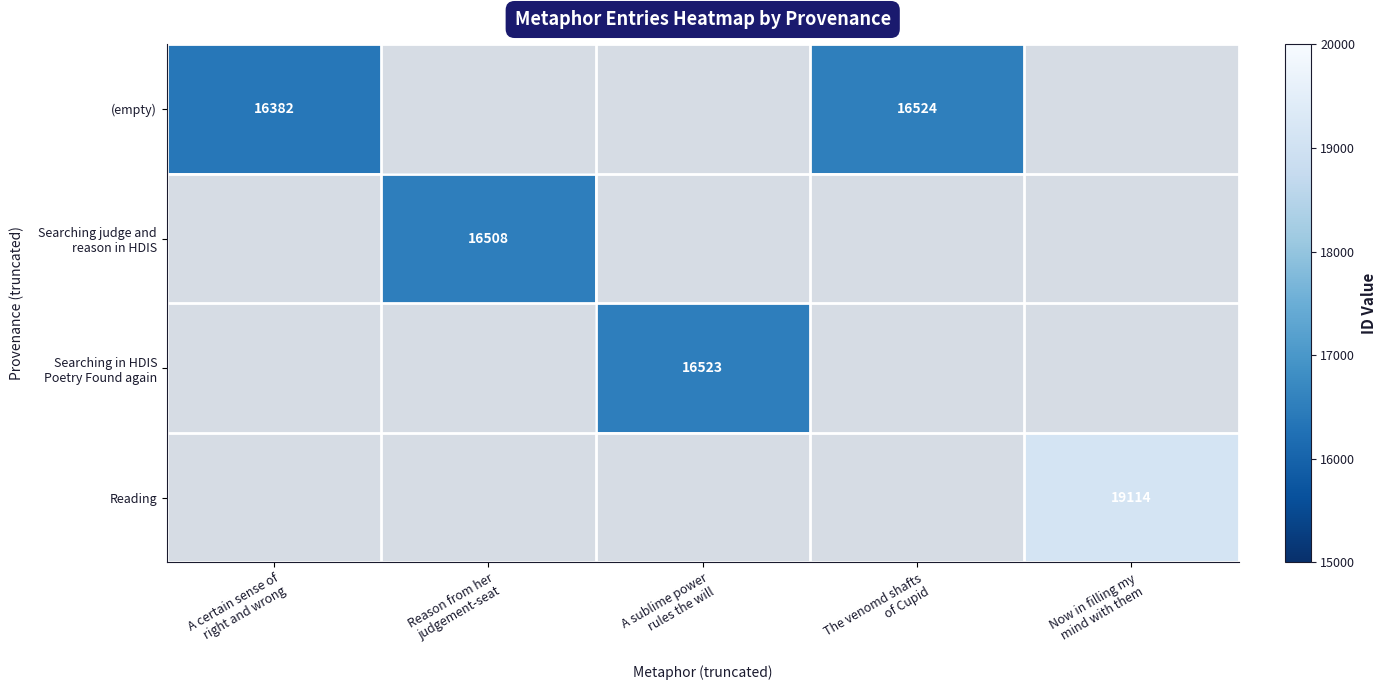

What is the smallest value displayed?

16382.0